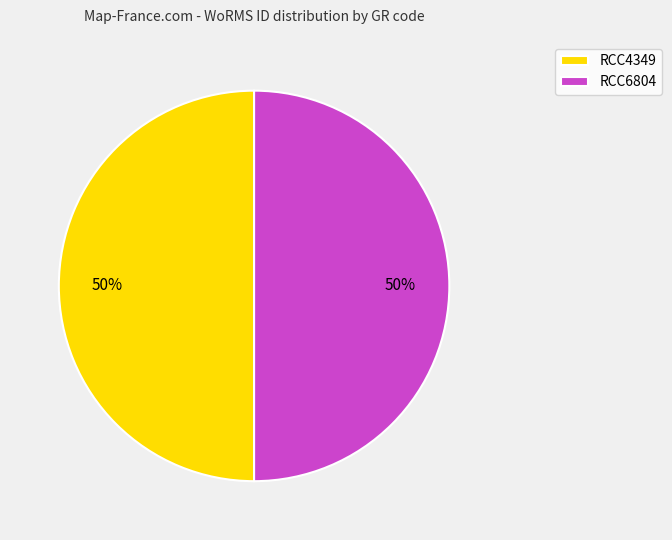

Count the number of slices in the pie.

2